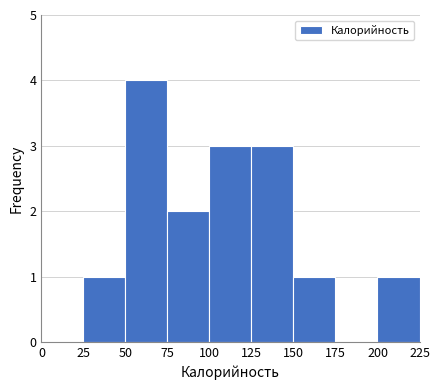

Reading left to right, list every bar in this chart as the range it spans on the x-axis followed by its height. The values are not printed on the chart, so give them approximately, as read against the axis.

0 to 25: 0
25 to 50: 1
50 to 75: 4
75 to 100: 2
100 to 125: 3
125 to 150: 3
150 to 175: 1
175 to 200: 0
200 to 225: 1